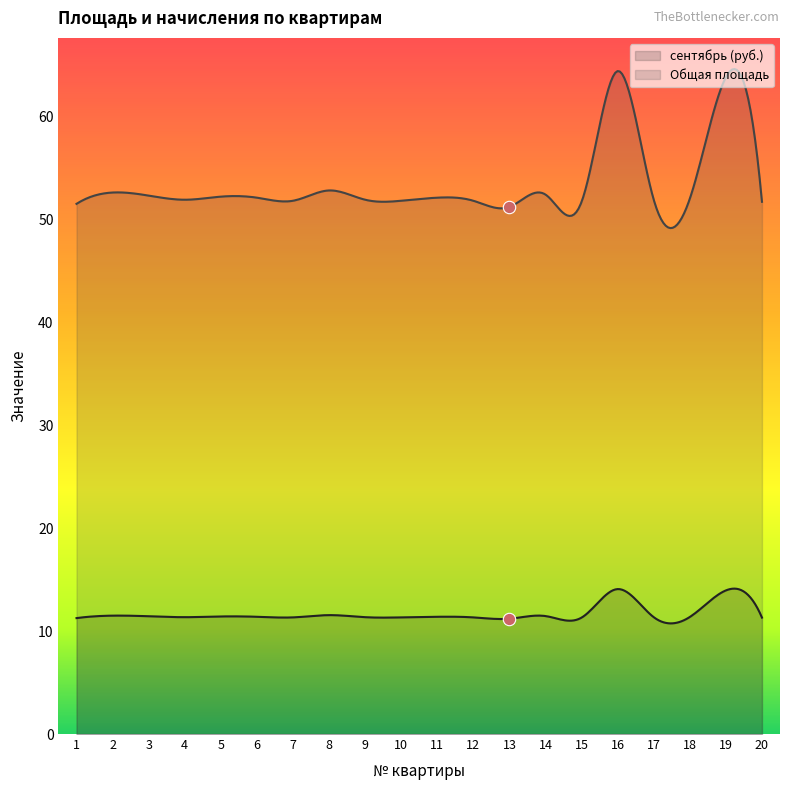

At how many categories does at least one series exceed 22?

20